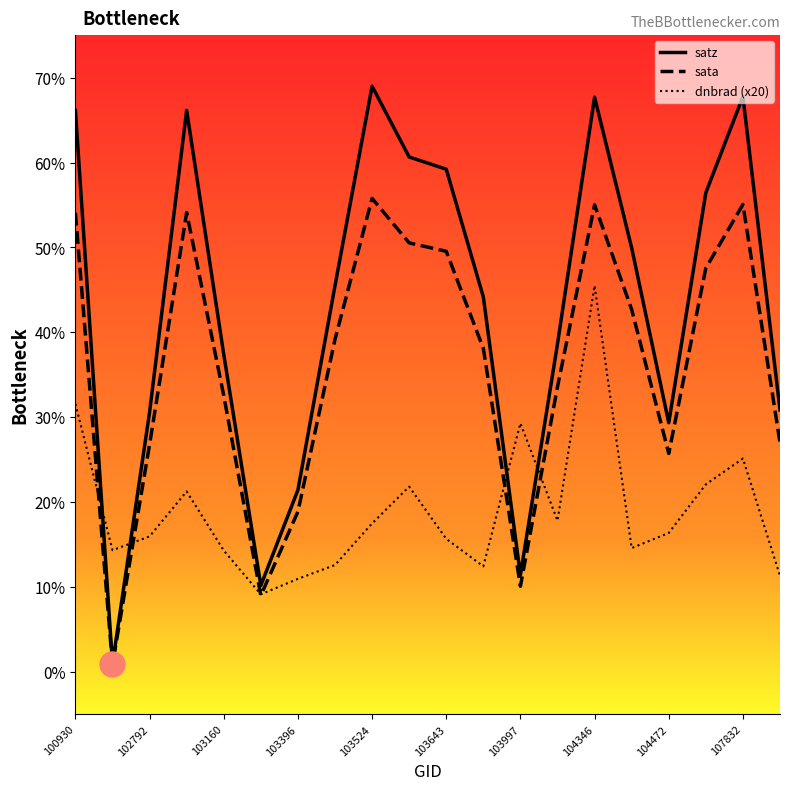

Which series has the largest total across all categories?

satz